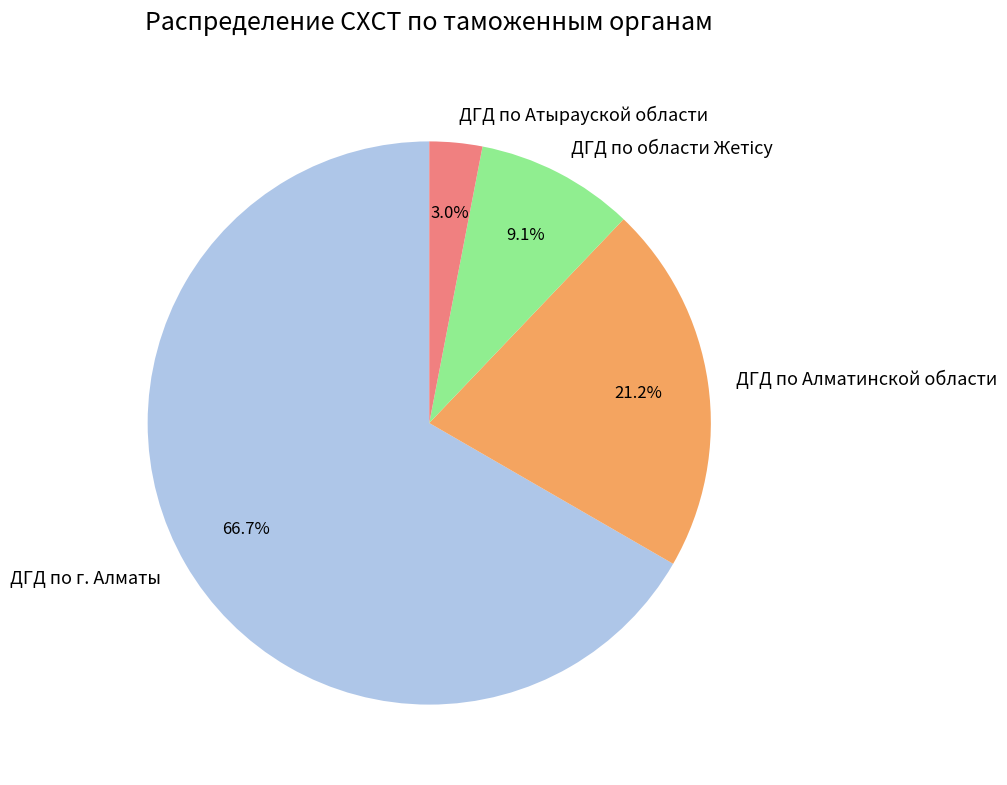

How much of the chart is everything except ДГД по Атырауской области?

97.0%